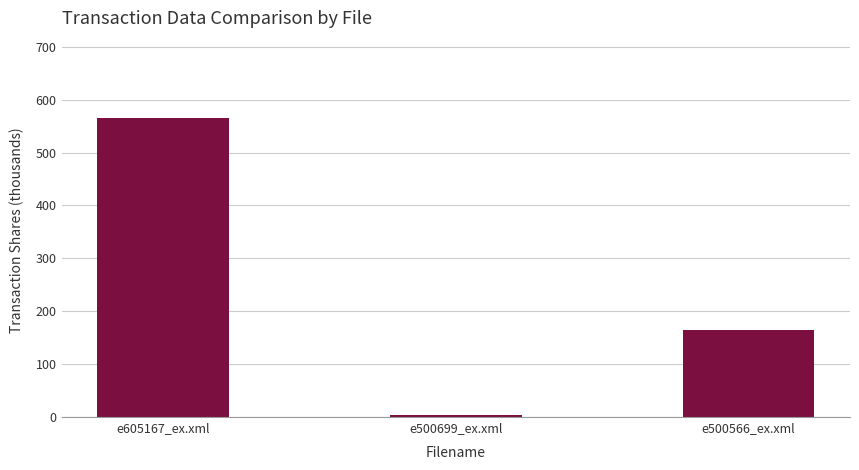

What is the average value?

244.4